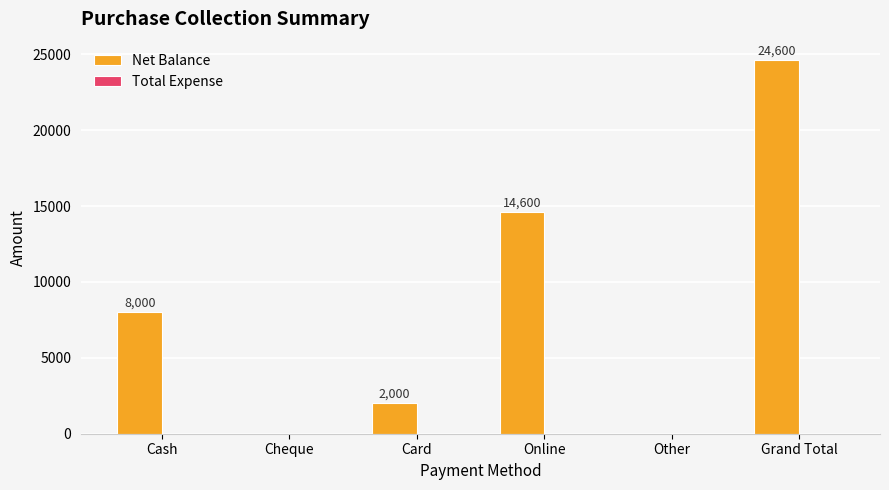

The chart shows a value of 15449 at Cheque. True or false?

False